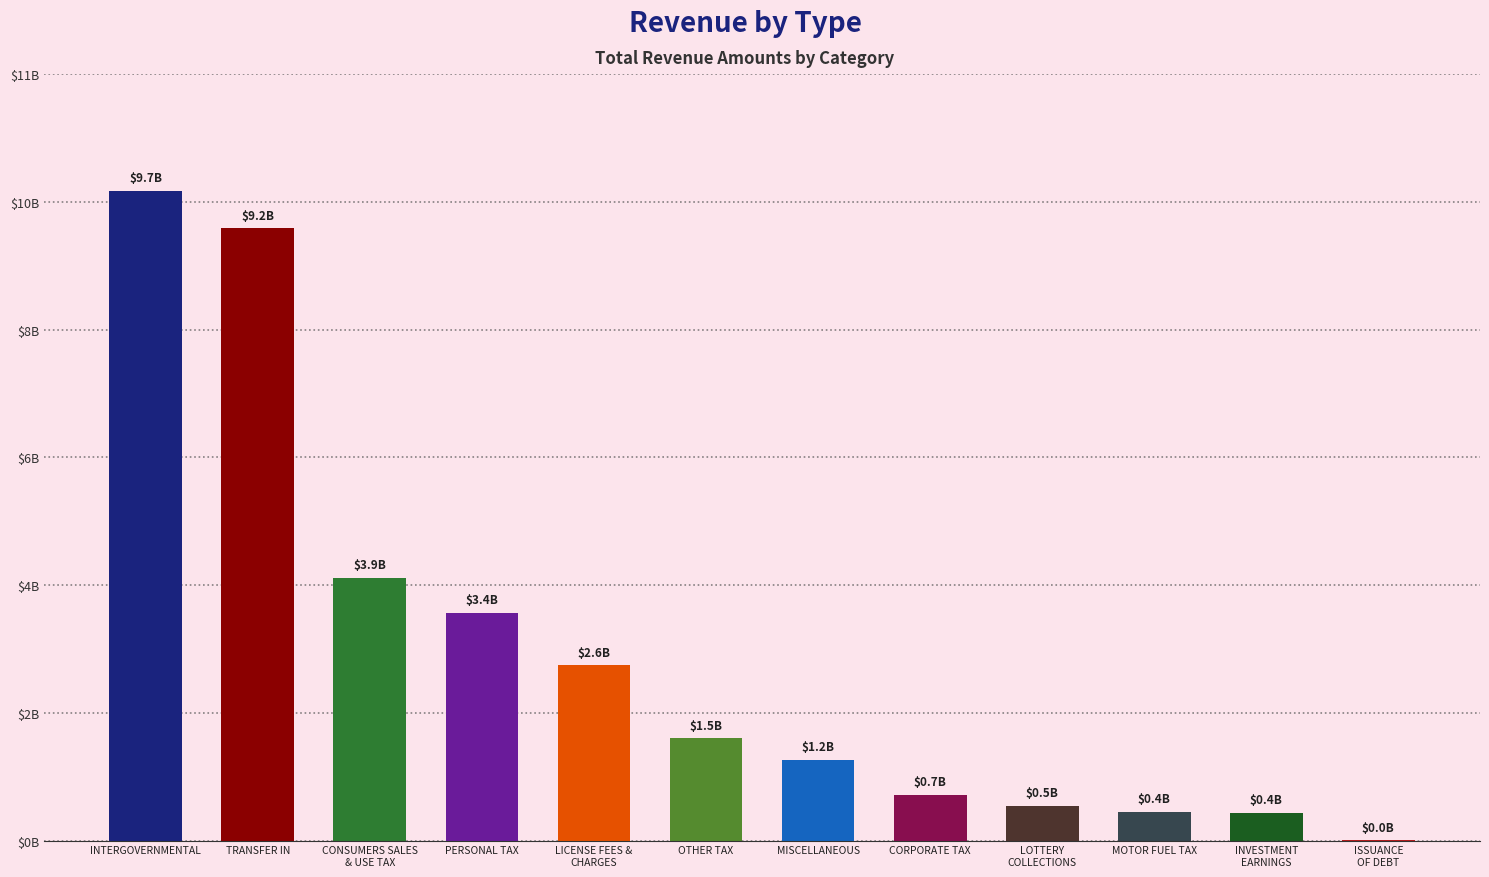

Are the bars horizontal?

No